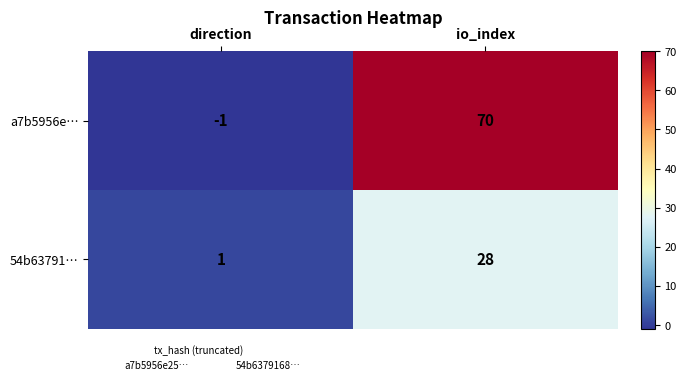

What is the difference between the highest and lowest values at io_index?

42